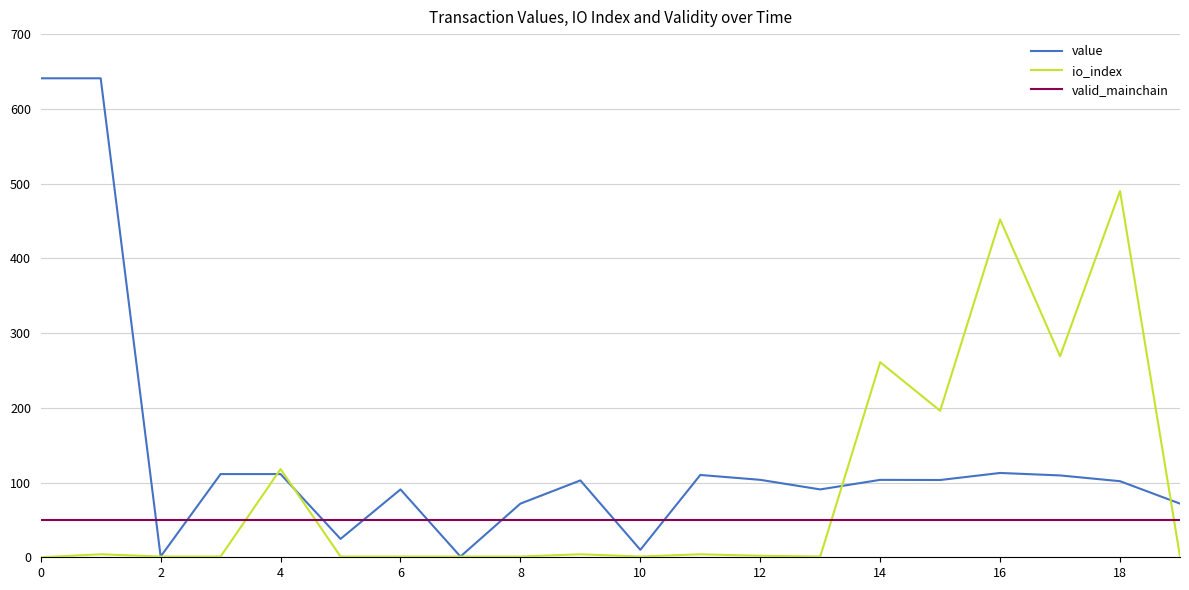

Which series has the largest range (max minus min)?

value